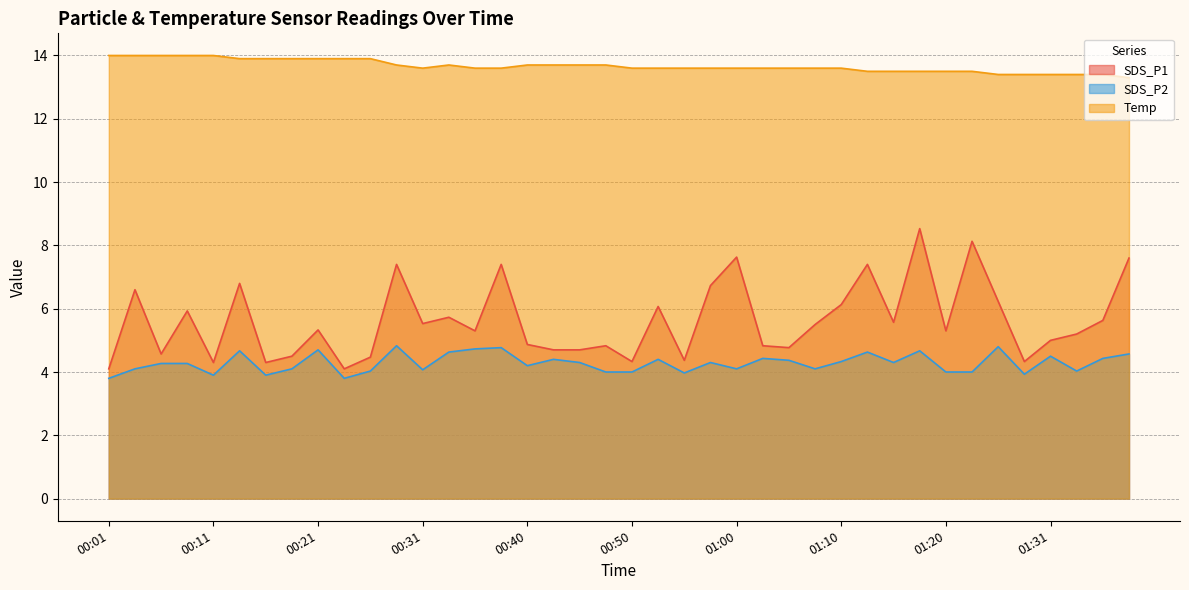

Reading left to right, list all the values displayed in this chart.

SDS_P1: 4.1	6.6	4.6	5.9	4.3	6.8	4.3	4.5	5.3	4.1	4.5	7.4	5.5	5.7	5.3	7.4	4.9	4.7	4.7	4.8	4.3	6.1	4.4	6.7	7.6	4.8	4.8	5.5	6.1	7.4	5.6	8.5	5.3	8.1	6.2	4.3	5.0	5.2	5.6	7.6
SDS_P2: 3.8	4.1	4.3	4.3	3.9	4.7	3.9	4.1	4.7	3.8	4.0	4.8	4.1	4.6	4.7	4.8	4.2	4.4	4.3	4.0	4.0	4.4	4.0	4.3	4.1	4.4	4.4	4.1	4.3	4.6	4.3	4.7	4.0	4.0	4.8	3.9	4.5	4.0	4.4	4.6
Temp: 14.0	14.0	14.0	14.0	14.0	13.9	13.9	13.9	13.9	13.9	13.9	13.7	13.6	13.7	13.6	13.6	13.7	13.7	13.7	13.7	13.6	13.6	13.6	13.6	13.6	13.6	13.6	13.6	13.6	13.5	13.5	13.5	13.5	13.5	13.4	13.4	13.4	13.4	13.4	13.3